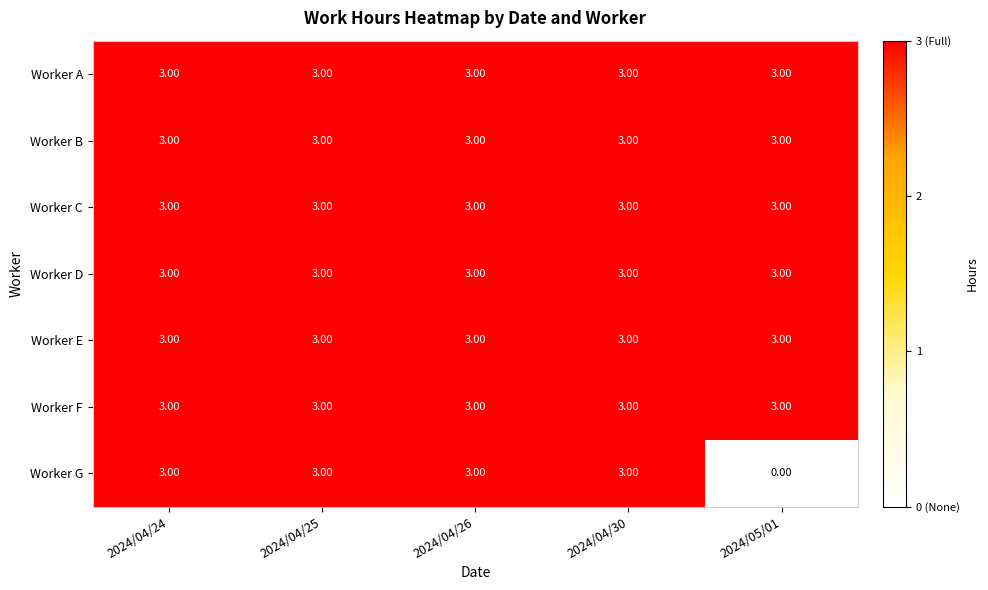

What is the total value across all series at 2024/04/26?

21